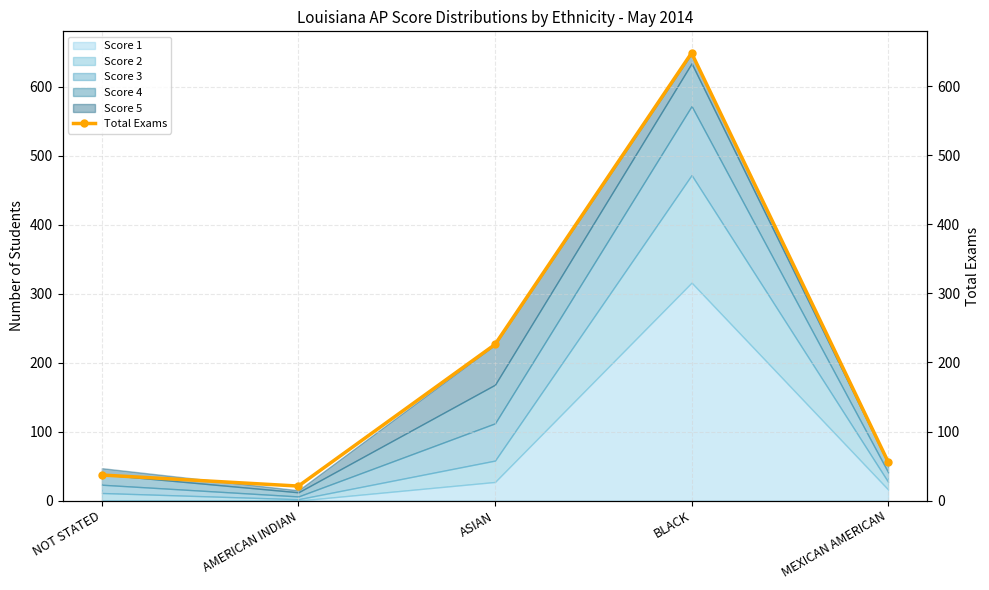

How many data points are above 56?

2